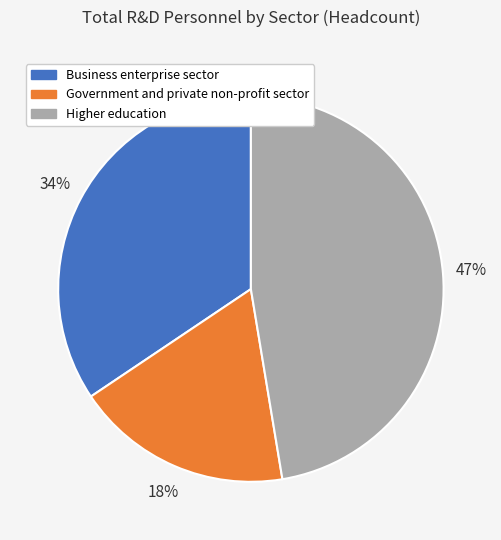

What is the ratio of the value at Government and private non-profit sector to the value at Business enterprise sector?

0.5